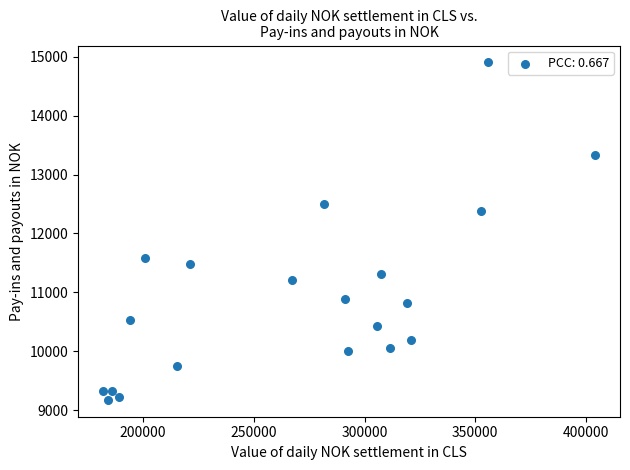

What Y value in the scatter plot is closest to 12039?

12388